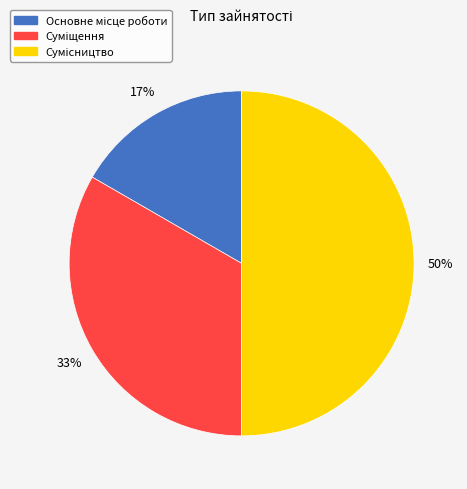

To the nearest percent, what is the average slice percentage?

33%